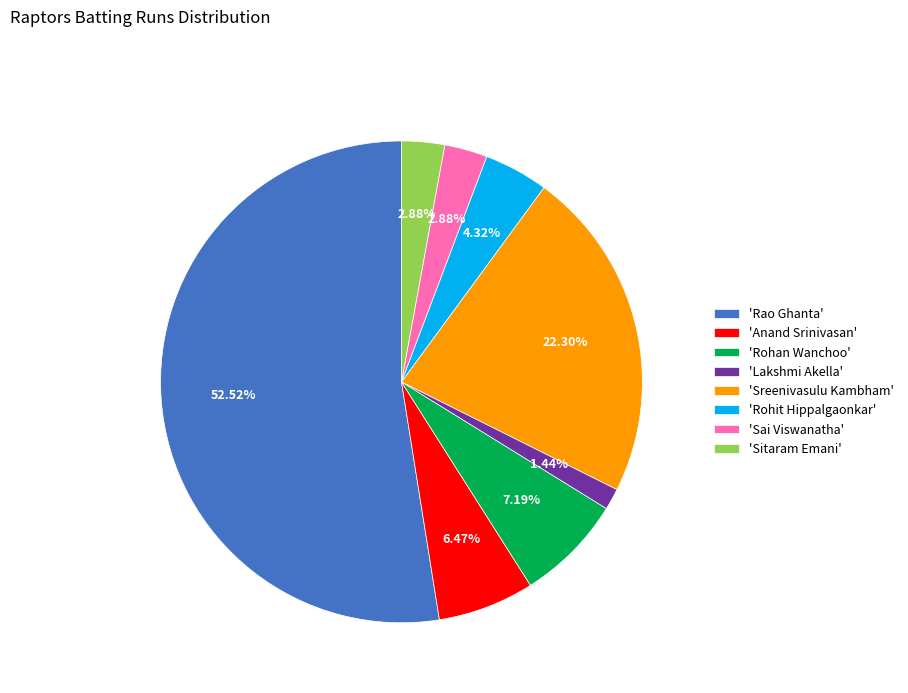

Is 'Rao Ghanta' the majority of the pie?

Yes